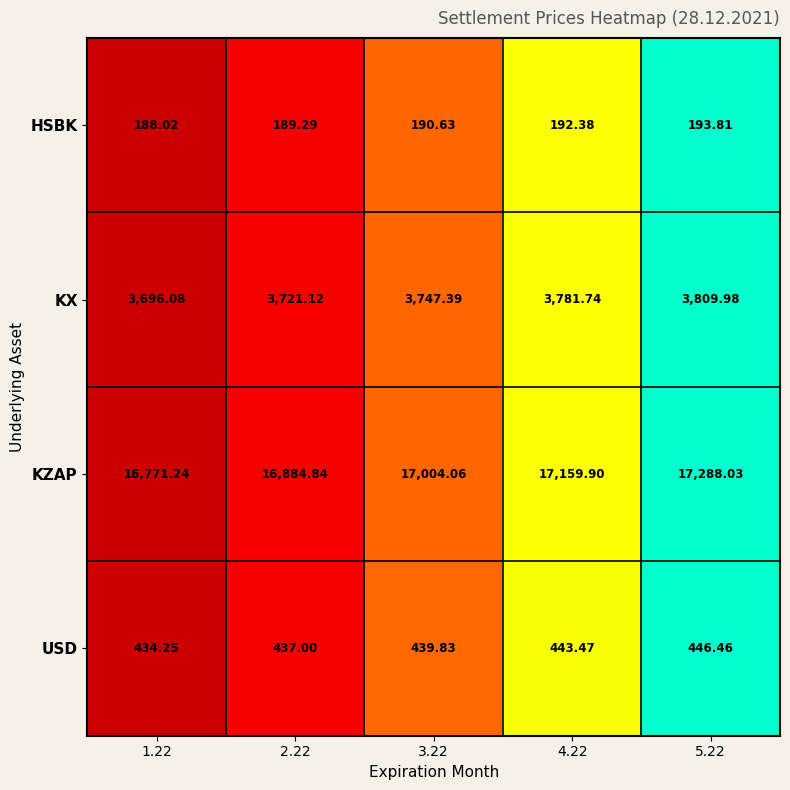

Which series has the largest total across all categories?

KZAP